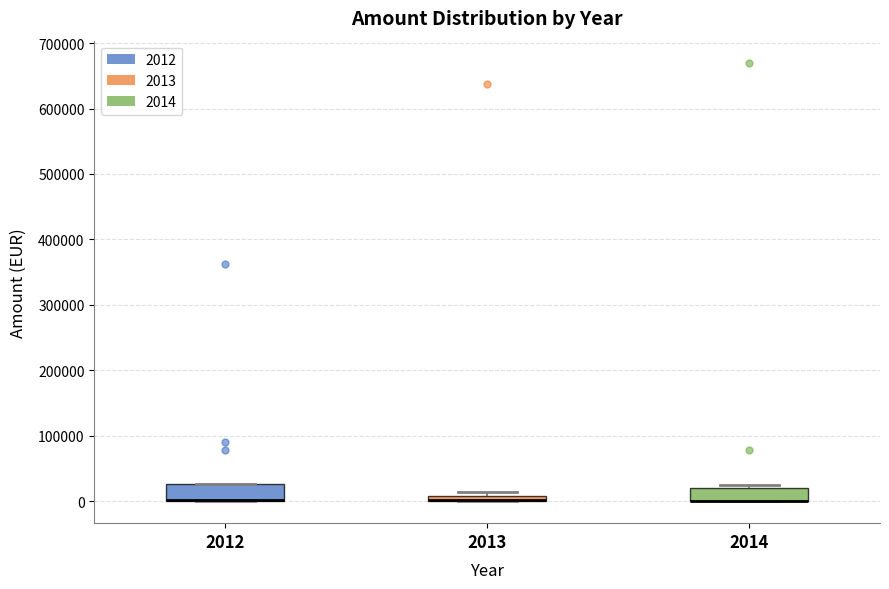

Where is the lower edge of the box at x = 2013 on the y-axis? The values are not printed on the chart, so give them approximately, as read against the axis.

0